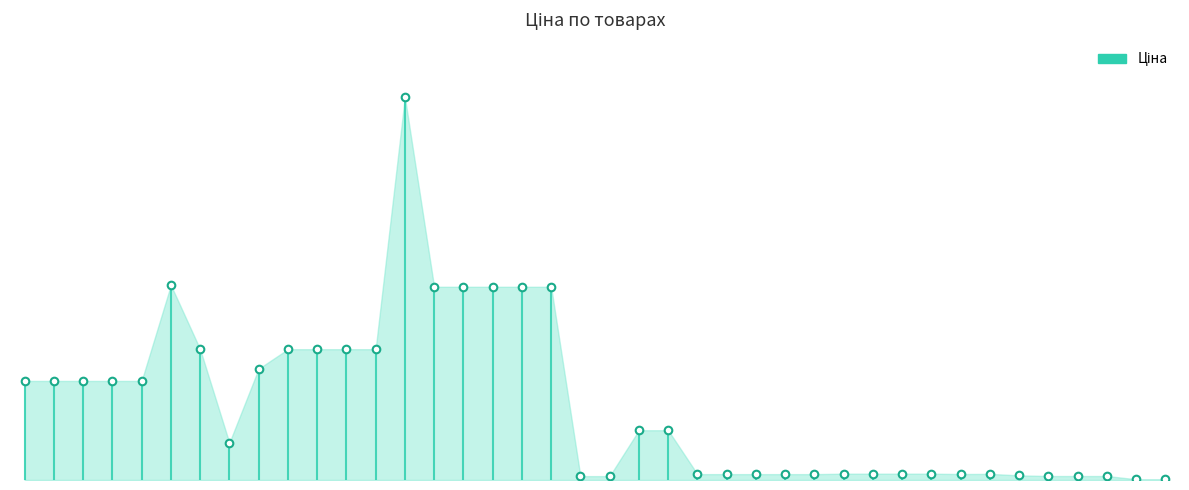

Between 285642231 and 271702230, which is larger?

285642231